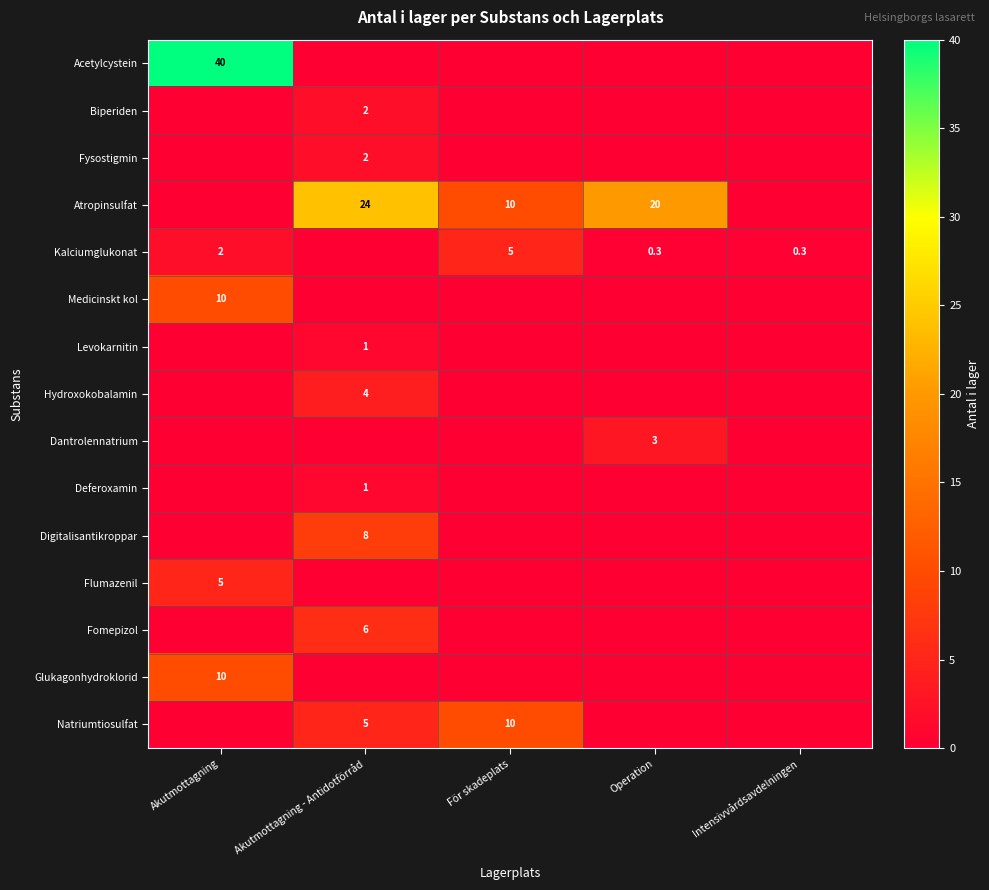

The value of Dantrolennatrium at Operation is 4.1. True or false?

False